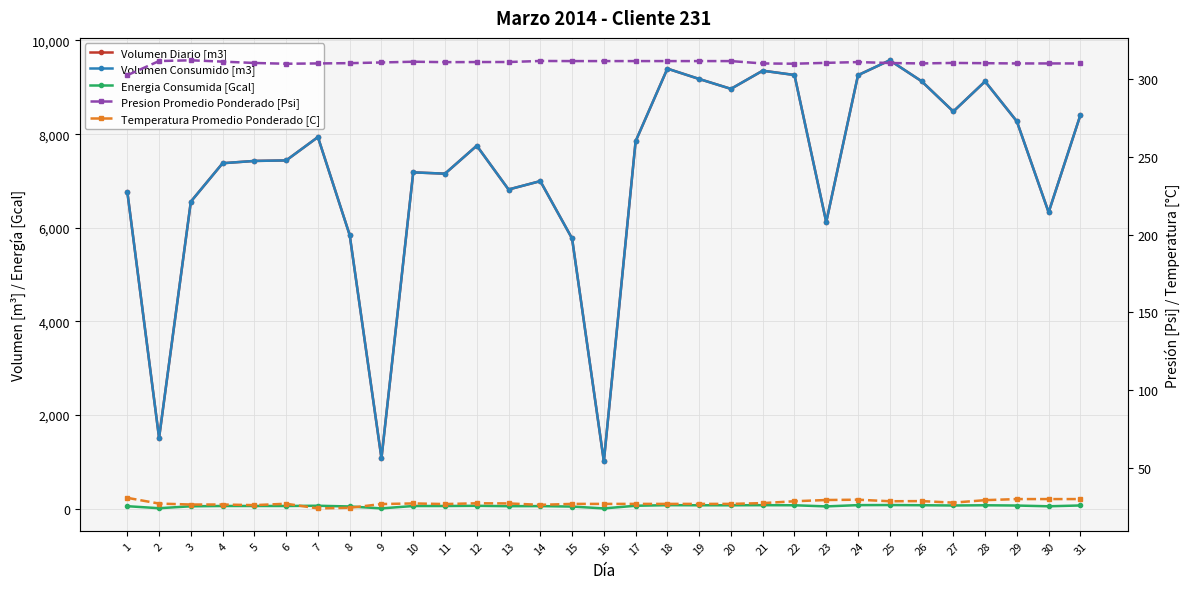

Is this an area chart (filled region under the line)?

No